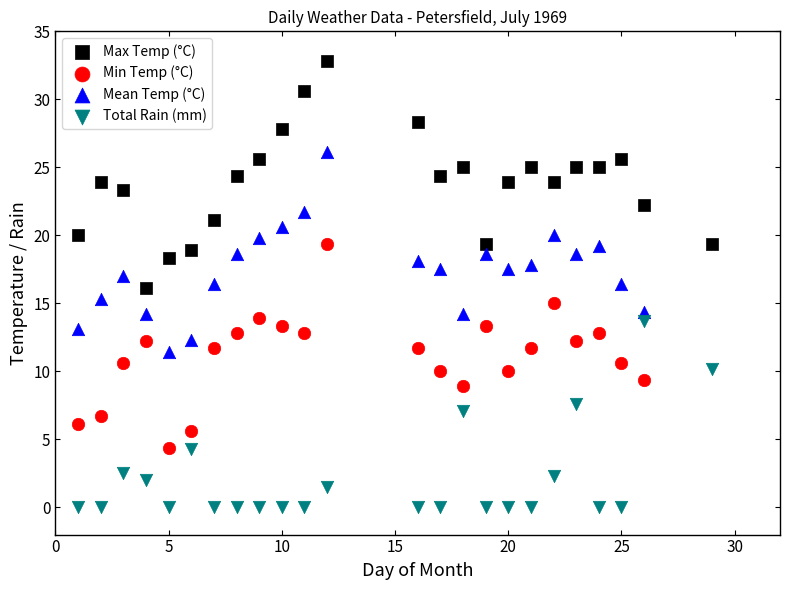

Which series contains the lowest Y value?

Total Rain (mm)